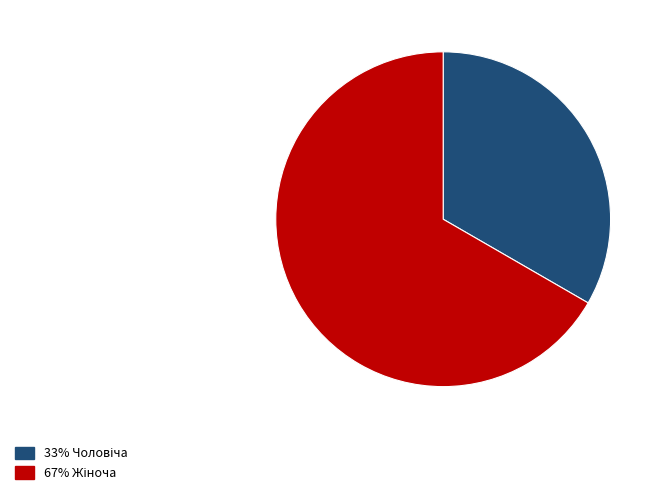

Does any single category account for the majority?

Yes